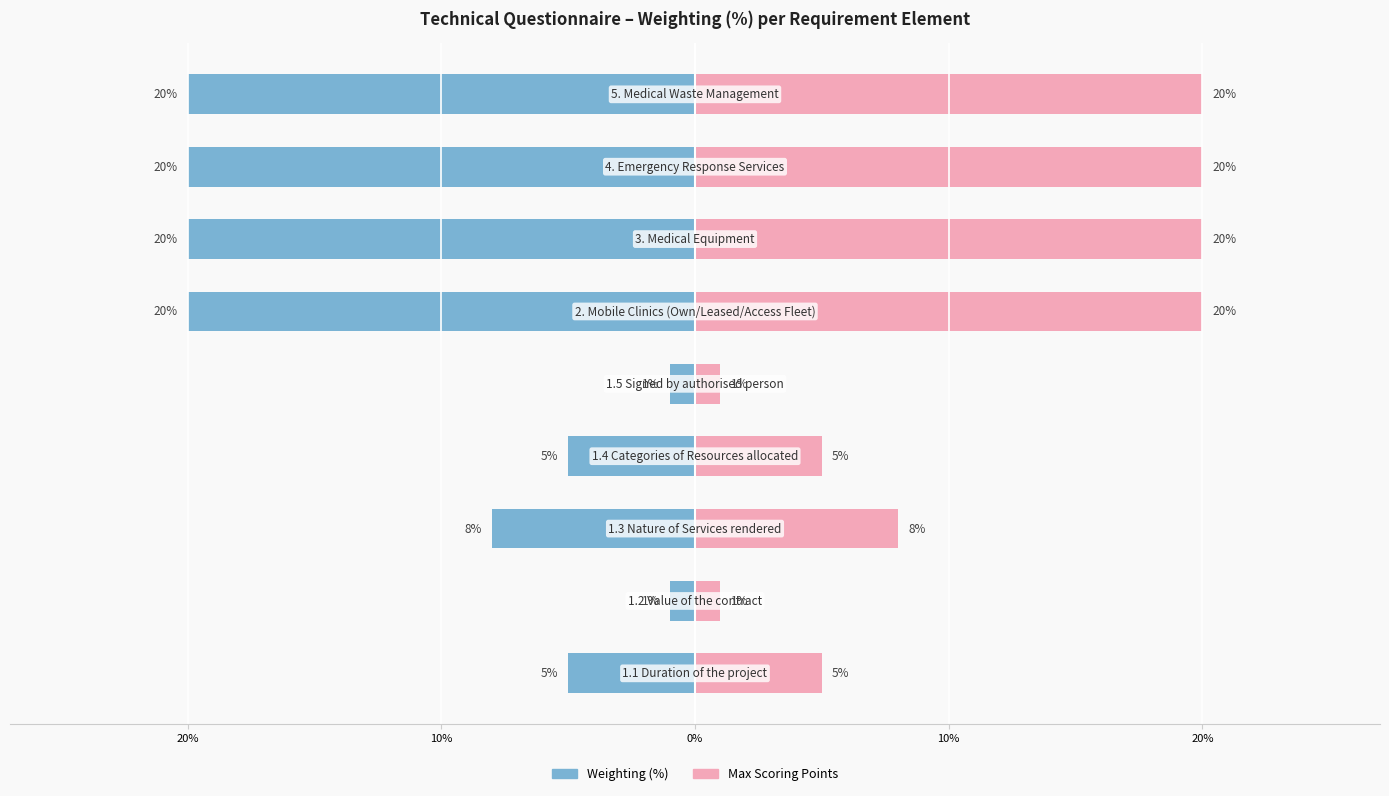

What is the difference between the highest and lowest values at 10%?

16